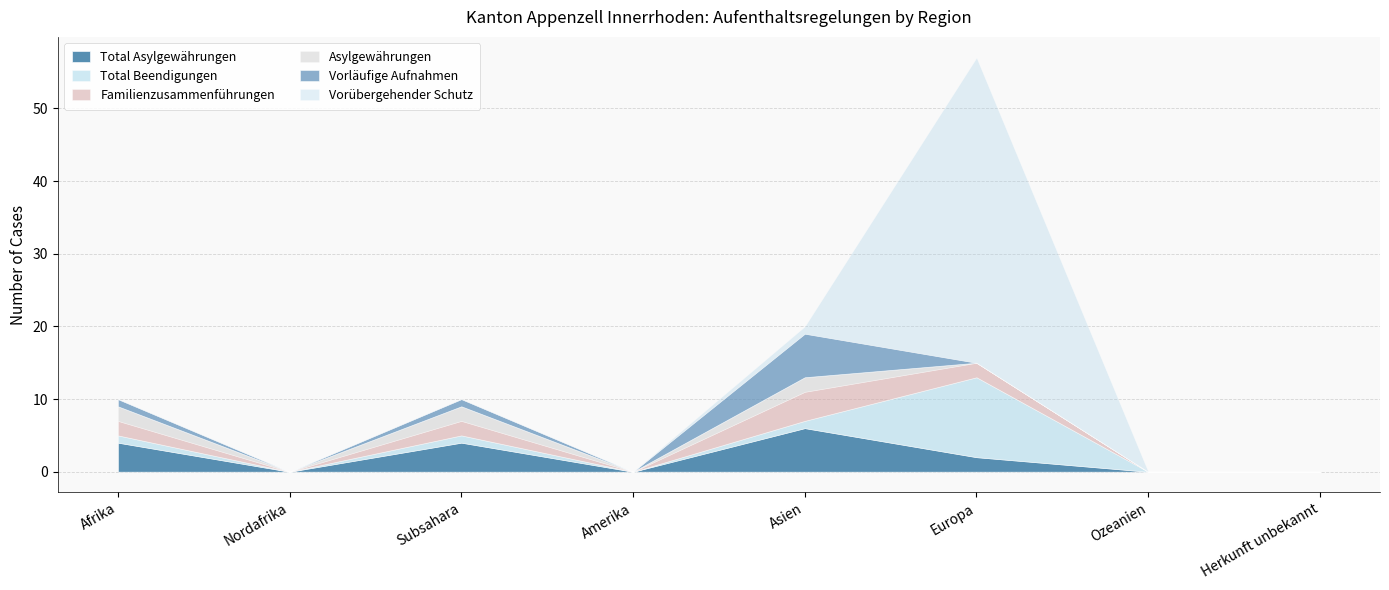

What is the label of the 2nd point from the left?

Nordafrika